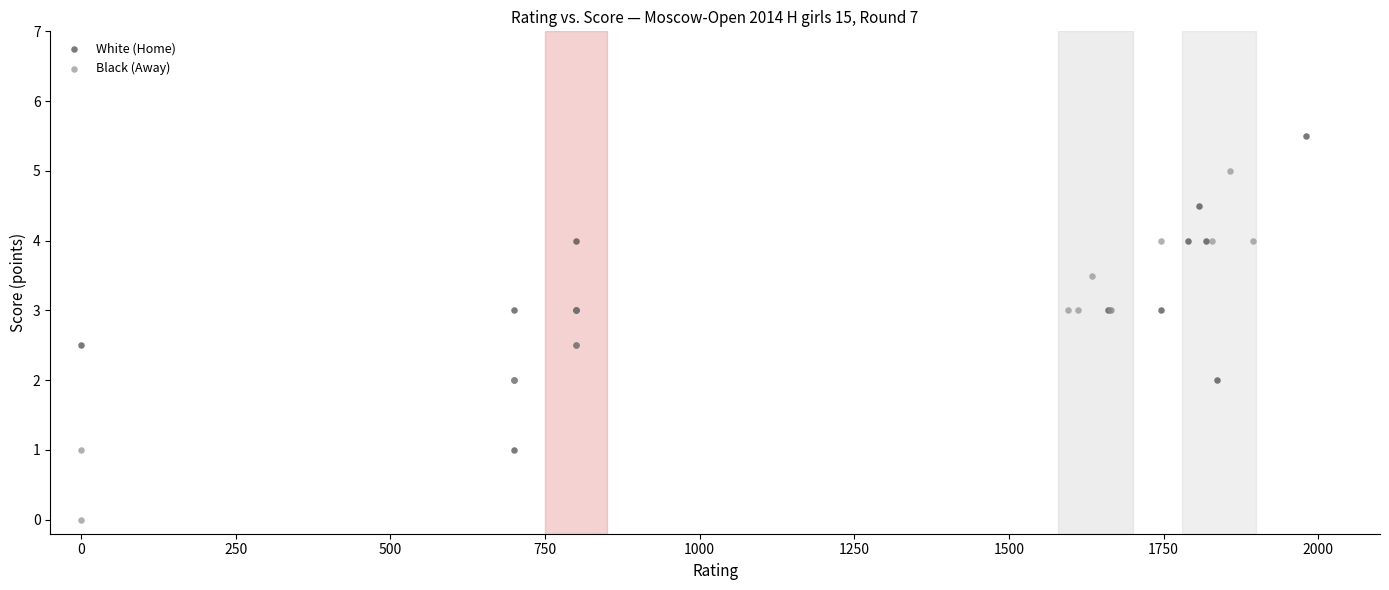

Which series contains the highest Y value?

White (Home)